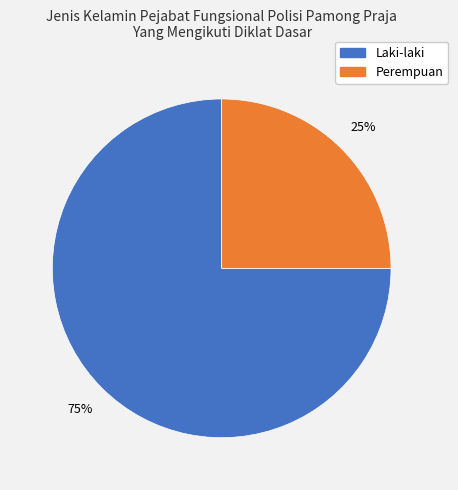

How many segments does this pie chart have?

2